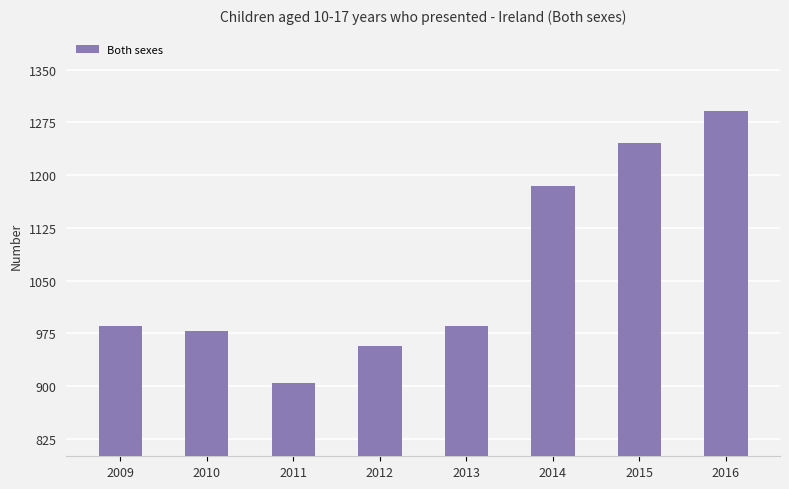

The chart shows a value of 904 at 2011. True or false?

True